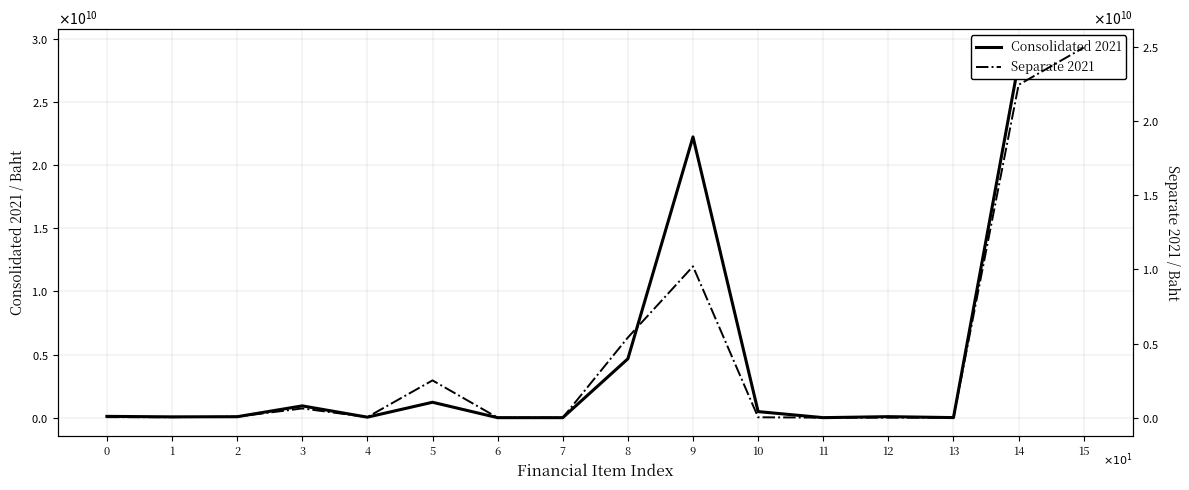

How many distinct data groups are displayed?

2